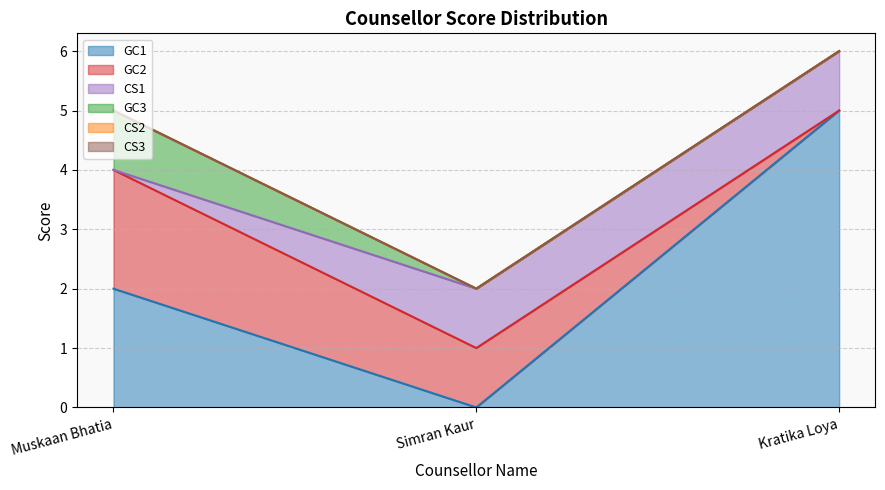

Rank the categories by CS2 value from lowest to highest.

Muskaan Bhatia, Simran Kaur, Kratika Loya